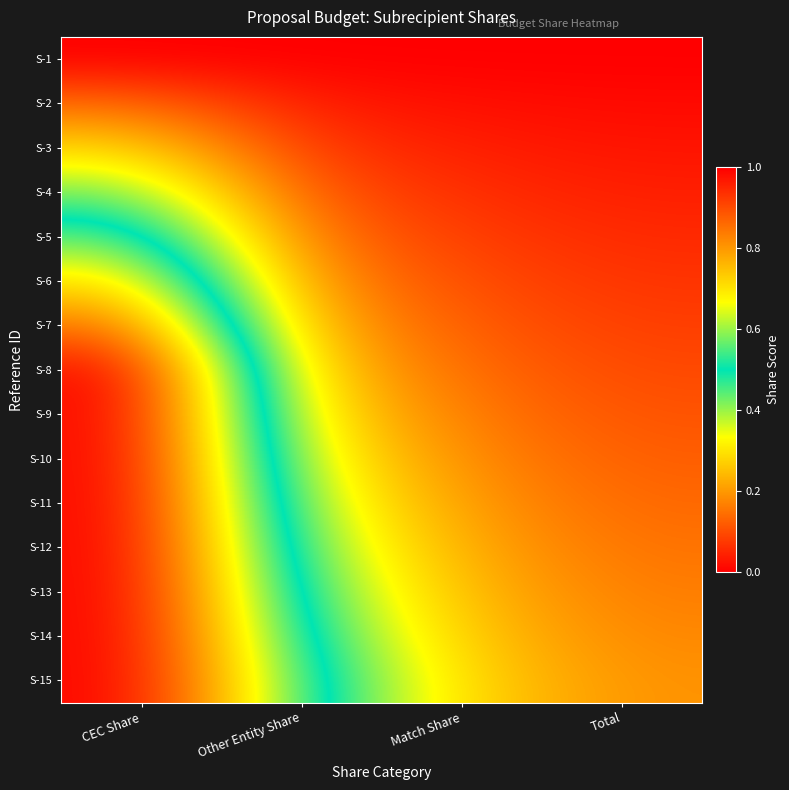

Which has a higher value, Match Share or Total?

Match Share